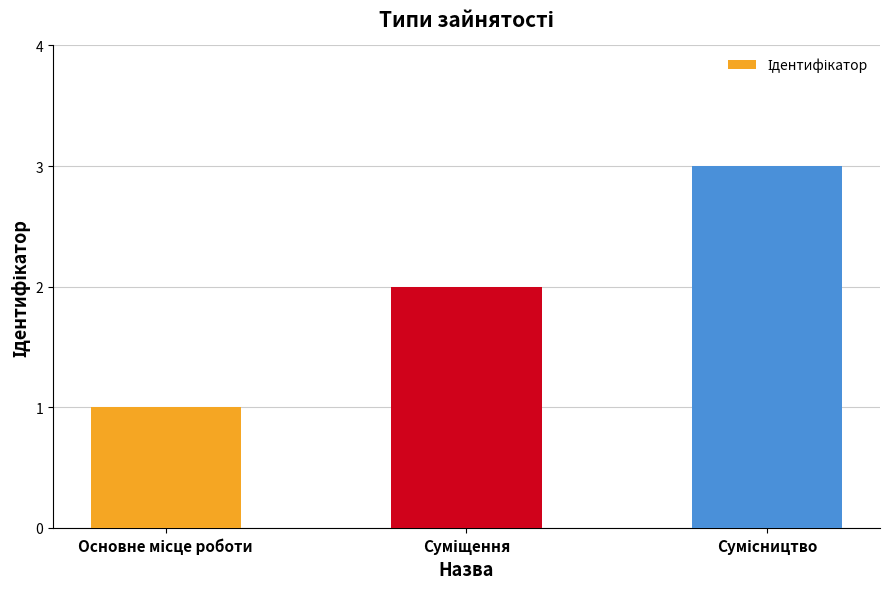

Reading left to right, what are all the values shown in this chart?

1	2	3